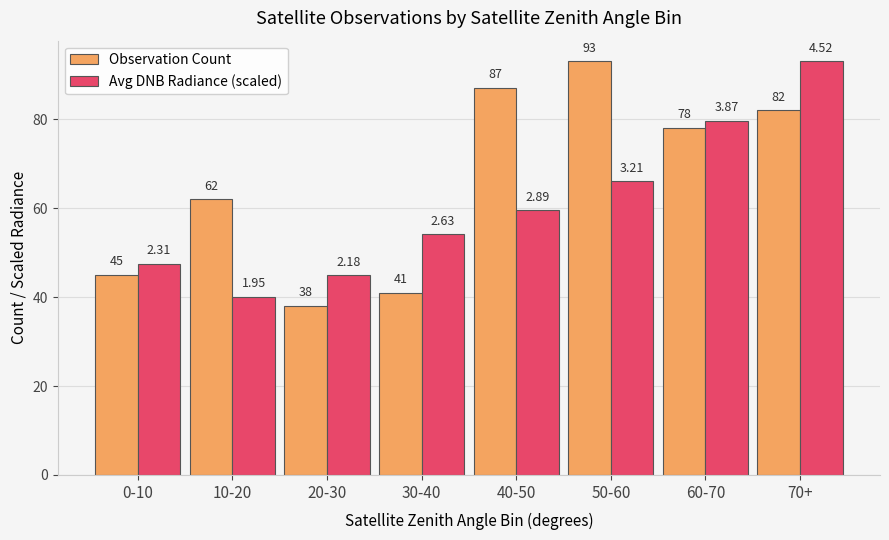

The Avg DNB Radiance (scaled) series shows 47.5 at 0-10. True or false?

True